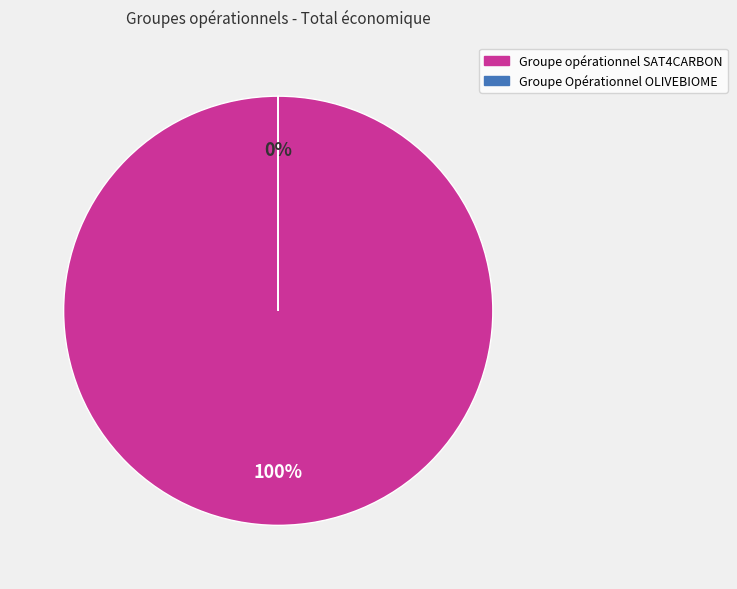

True or false: Groupe opérationnel SAT4CARBON accounts for 99% of the total.

False